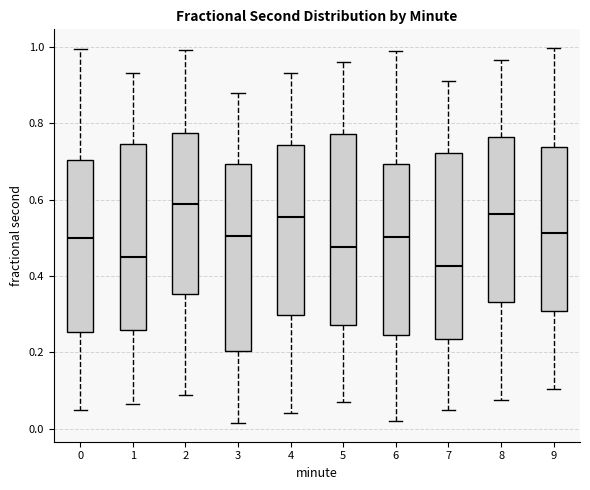

Reading left to right, transcribe this box plot: for each box, give where its median line is, the range the box spans, and where its two whiskers end, as read against the y-axis. The values are not printed on the chart, so give them approximately, as read against the axis.

0: median 0.50, box 0.26 to 0.70, whiskers 0.04 to 1.00
1: median 0.44, box 0.26 to 0.74, whiskers 0.06 to 0.94
2: median 0.58, box 0.36 to 0.78, whiskers 0.08 to 1.00
3: median 0.50, box 0.20 to 0.70, whiskers 0.02 to 0.88
4: median 0.56, box 0.30 to 0.74, whiskers 0.04 to 0.94
5: median 0.48, box 0.28 to 0.78, whiskers 0.06 to 0.96
6: median 0.50, box 0.24 to 0.70, whiskers 0.02 to 0.98
7: median 0.42, box 0.24 to 0.72, whiskers 0.04 to 0.92
8: median 0.56, box 0.34 to 0.76, whiskers 0.08 to 0.96
9: median 0.52, box 0.30 to 0.74, whiskers 0.10 to 1.00